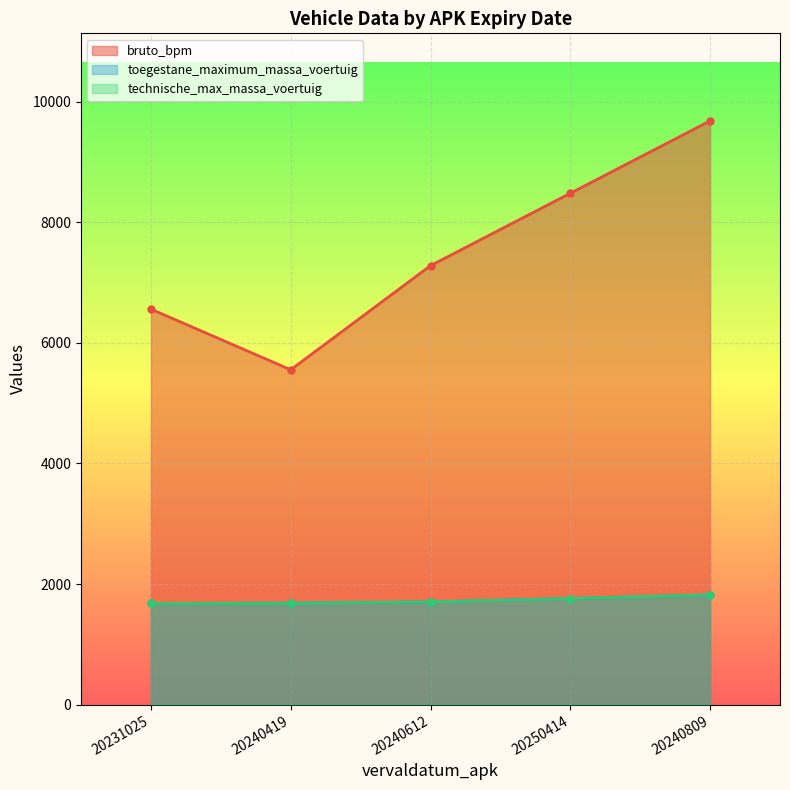

Read the technische_max_massa_voertuig value at 20250414, to the nearest 10.

1760